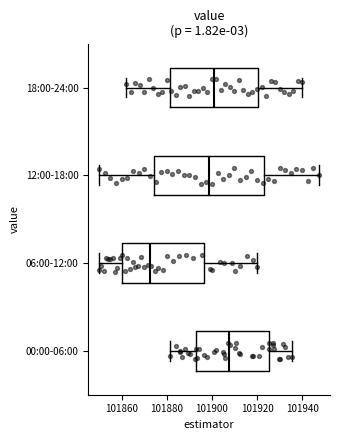

Reading bottom to top, transcribe this box plot: for each box, give where its median line is, the range the box spans, and where its two whiskers end, as read against the x-axis. The values are not printed on the chart, so give them approximately, as read against the axis.

00:00-06:00: median 101908, box 101894 to 101926, whiskers 101882 to 101936
06:00-12:00: median 101872, box 101860 to 101896, whiskers 101850 to 101920
12:00-18:00: median 101898, box 101874 to 101924, whiskers 101850 to 101948
18:00-24:00: median 101902, box 101882 to 101920, whiskers 101862 to 101940